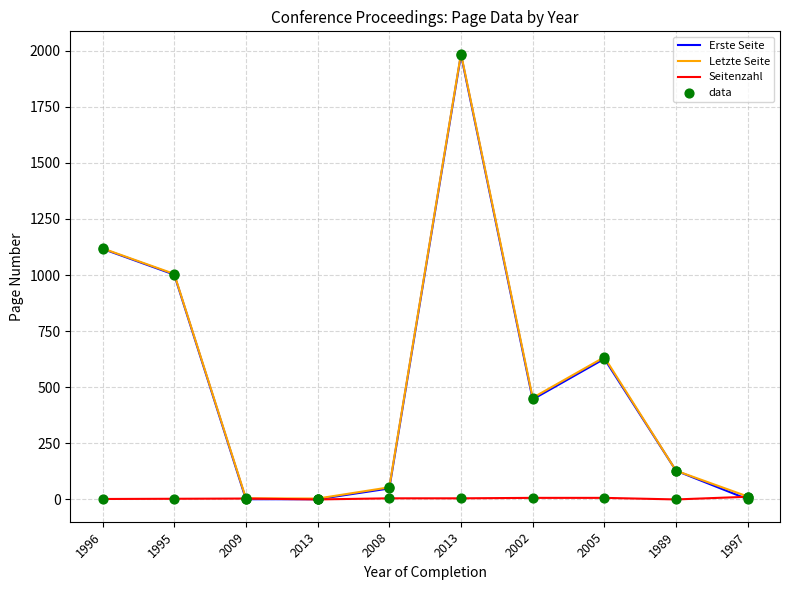

At which category is the sum across all series the highest?

2013